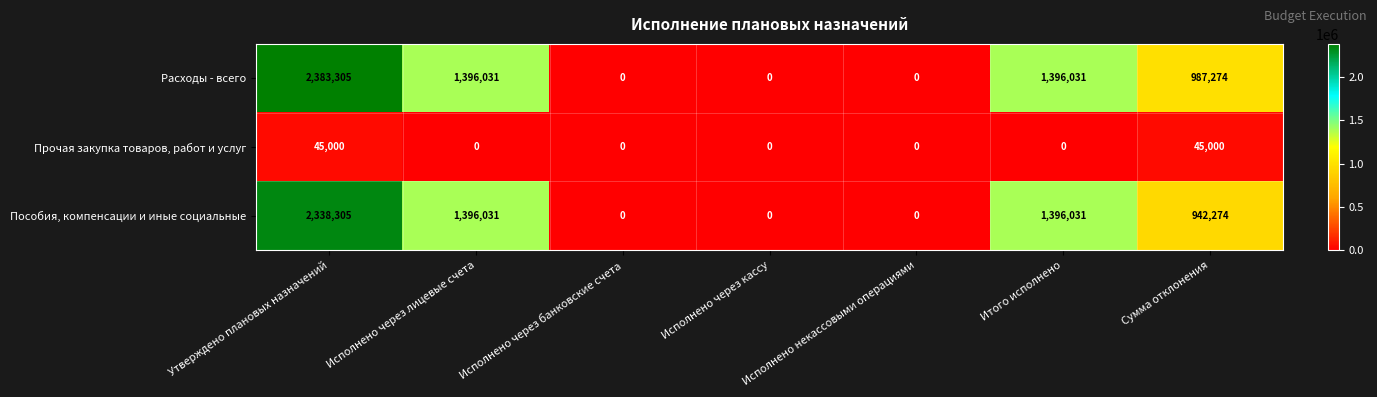

The Пособия, компенсации и иные социальные series shows 381422 at Исполнено через лицевые счета. True or false?

False